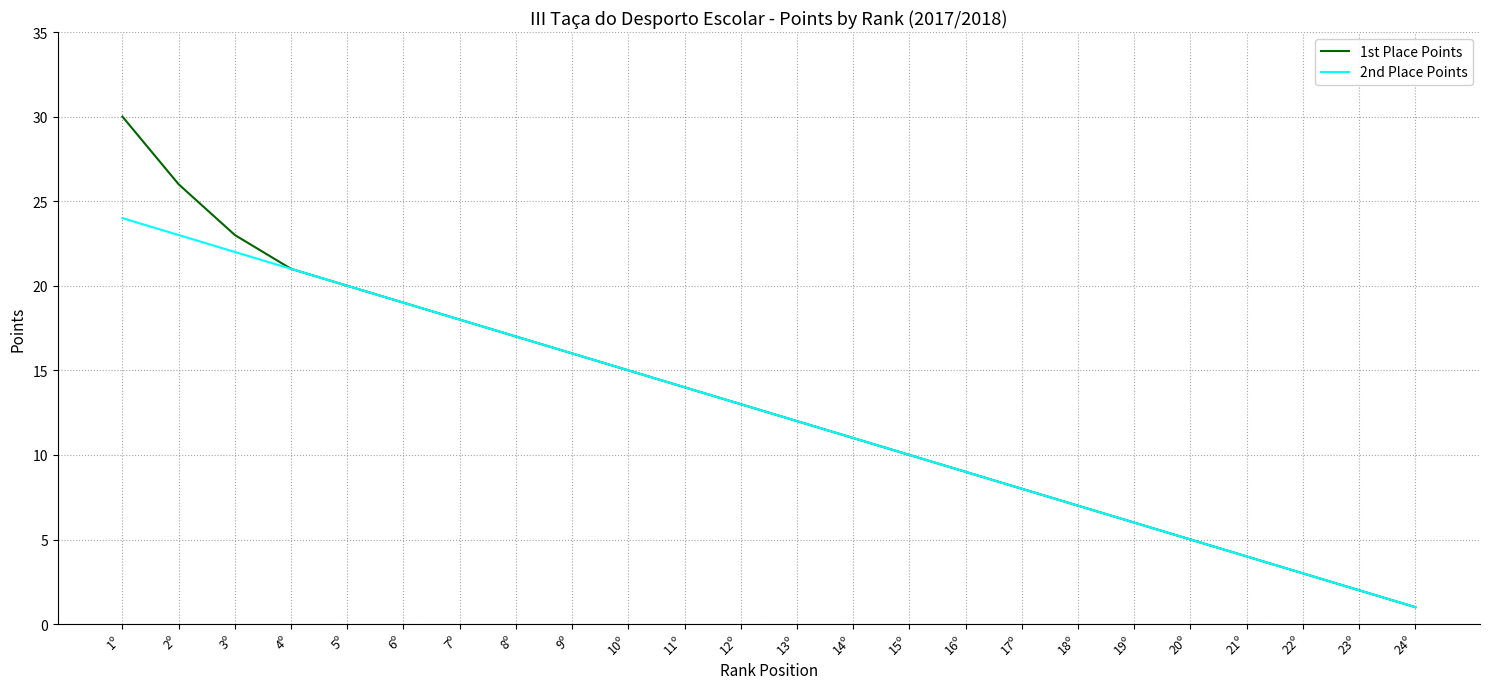

Which series has the widest spread of values?

1st Place Points